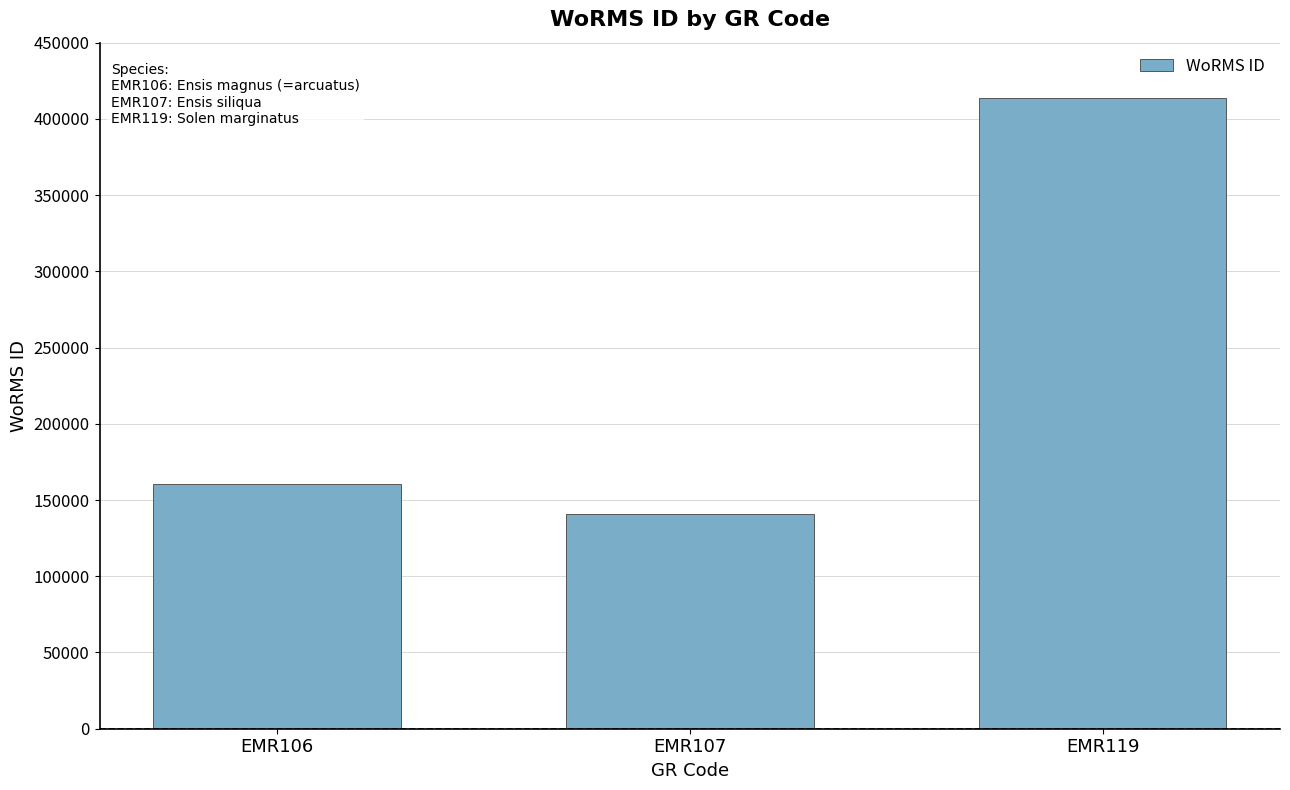

Which category has the lowest value across all series?

EMR107